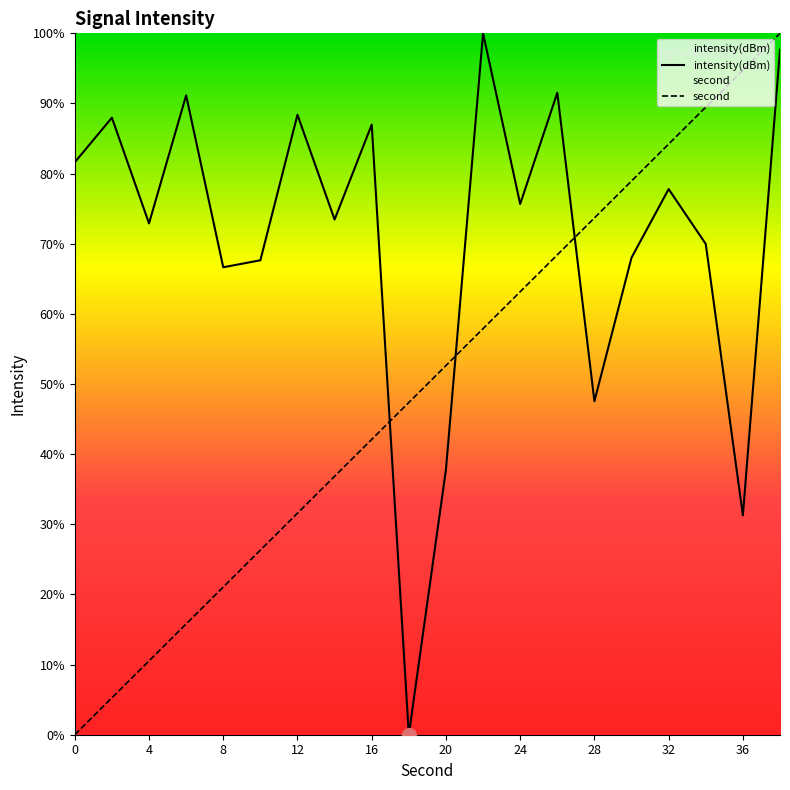

At which category does the chart reach its peak across all series?

11